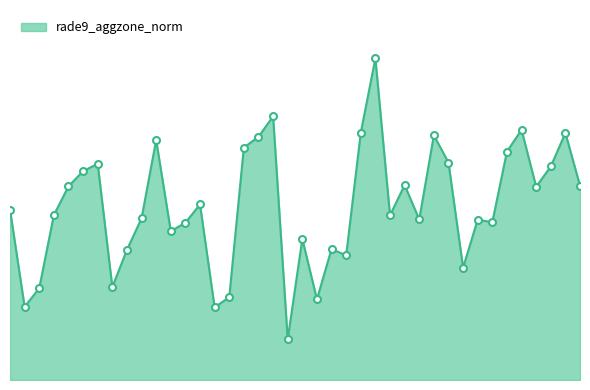

What is the value of the 24th point from the left?

7.2